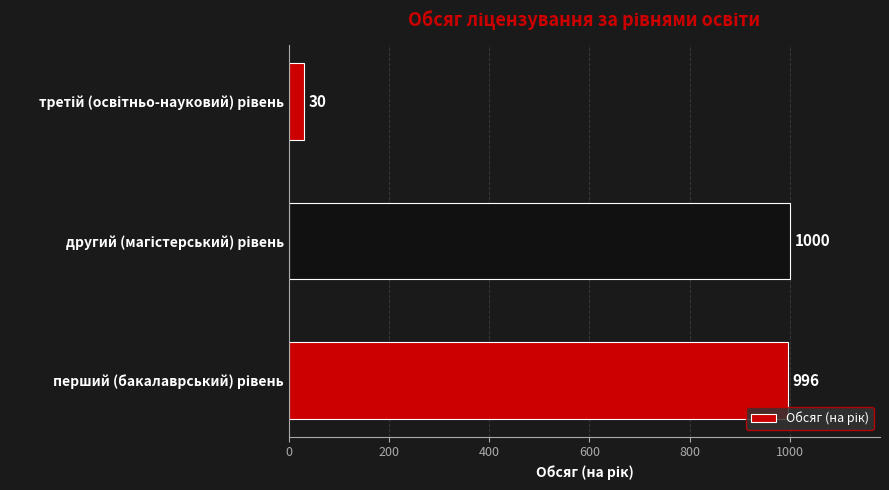

What is the minimum value shown in the chart?

30